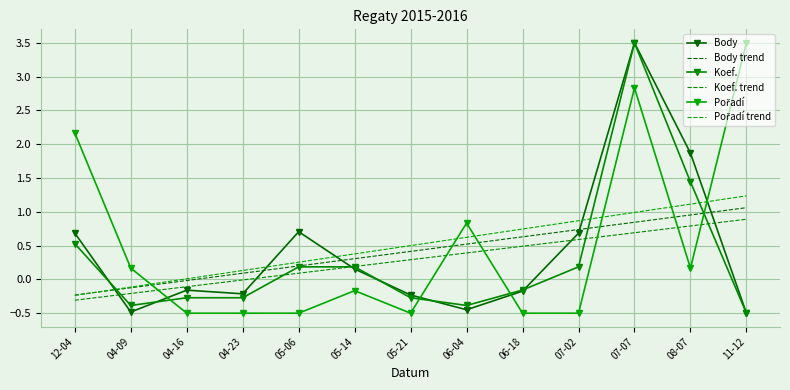

What position from the left is 07-02?

10